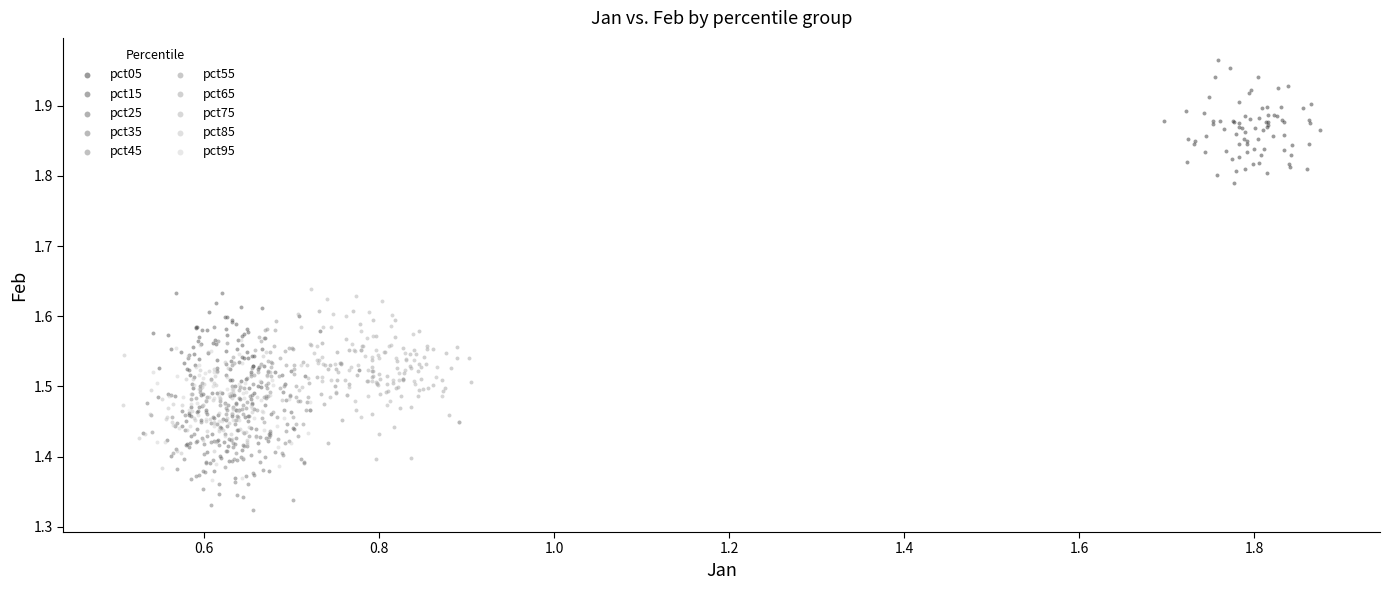

Which series contains the lowest Y value?

pct35